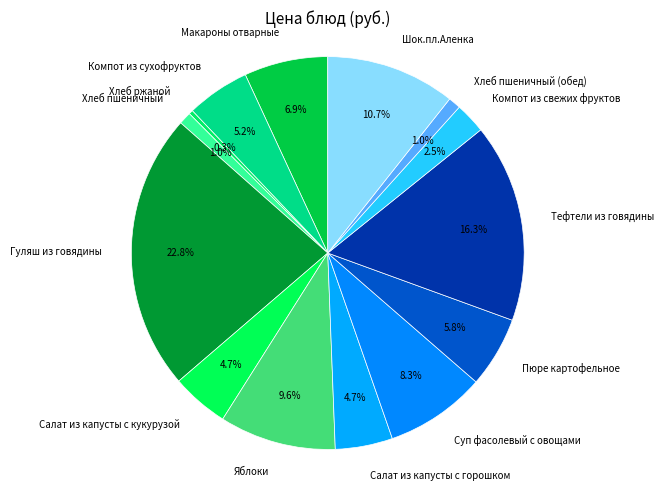

What percentage is NOT represented by Компот из сухофруктов?

94.8%